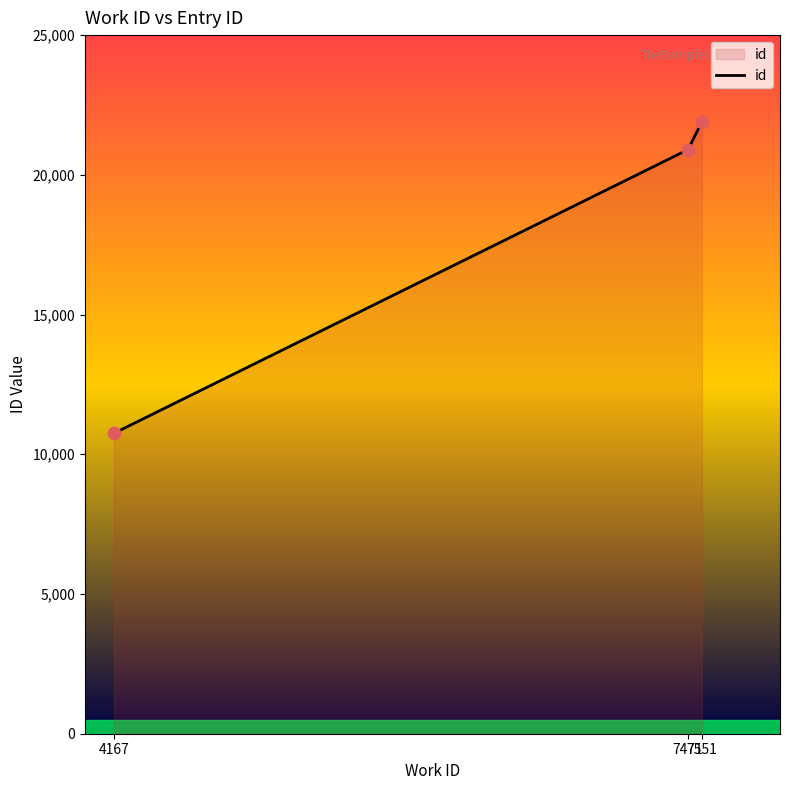

What is the change in value from 4167 to 7471?

+10153